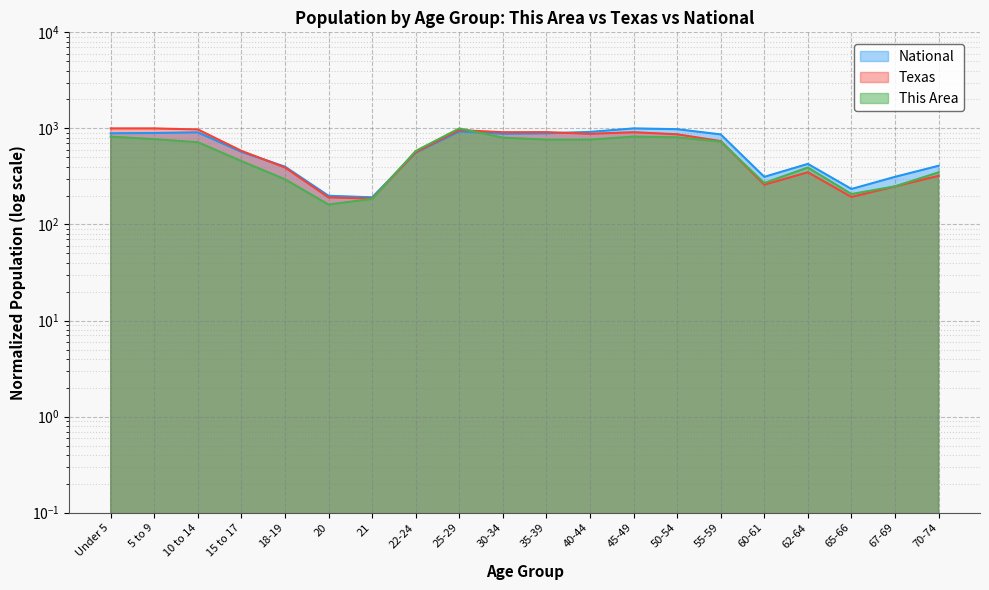

Reading left to right, what are all the values shown in this chart?

This Area: Under 5=820.7	5 to 9=772.7	10 to 14=718.6	15 to 17=457.4	18-19=295.5	20=161.3	21=184.7	22-24=582.3	25-29=1000.0	30-34=801.2	35-39=764.1	40-44=764.1	45-49=821.4	50-54=807.7	55-59=726.9	60-61=270.6	62-64=391.8	65-66=207.4	67-69=249.6	70-74=348.8
Texas: Under 5=1000.0	5 to 9=999.9	10 to 14=975.8	15 to 17=584.5	18-19=392.0	20=191.4	21=186.2	22-24=564.7	25-29=960.9	30-34=912.9	35-39=914.5	40-44=878.8	45-49=912.9	50-54=868.5	55-59=737.9	60-61=259.5	62-64=349.6	65-66=193.4	67-69=248.9	70-74=321.1
National: Under 5=889.6	5 to 9=896.1	10 to 14=910.5	15 to 17=570.5	18-19=400.1	20=199.0	21=191.7	22-24=559.8	25-29=929.2	30-34=879.1	35-39=888.6	40-44=920.0	45-49=1000.0	50-54=981.9	55-59=866.0	60-61=313.3	62-64=427.3	65-66=234.3	67-69=313.3	70-74=408.6